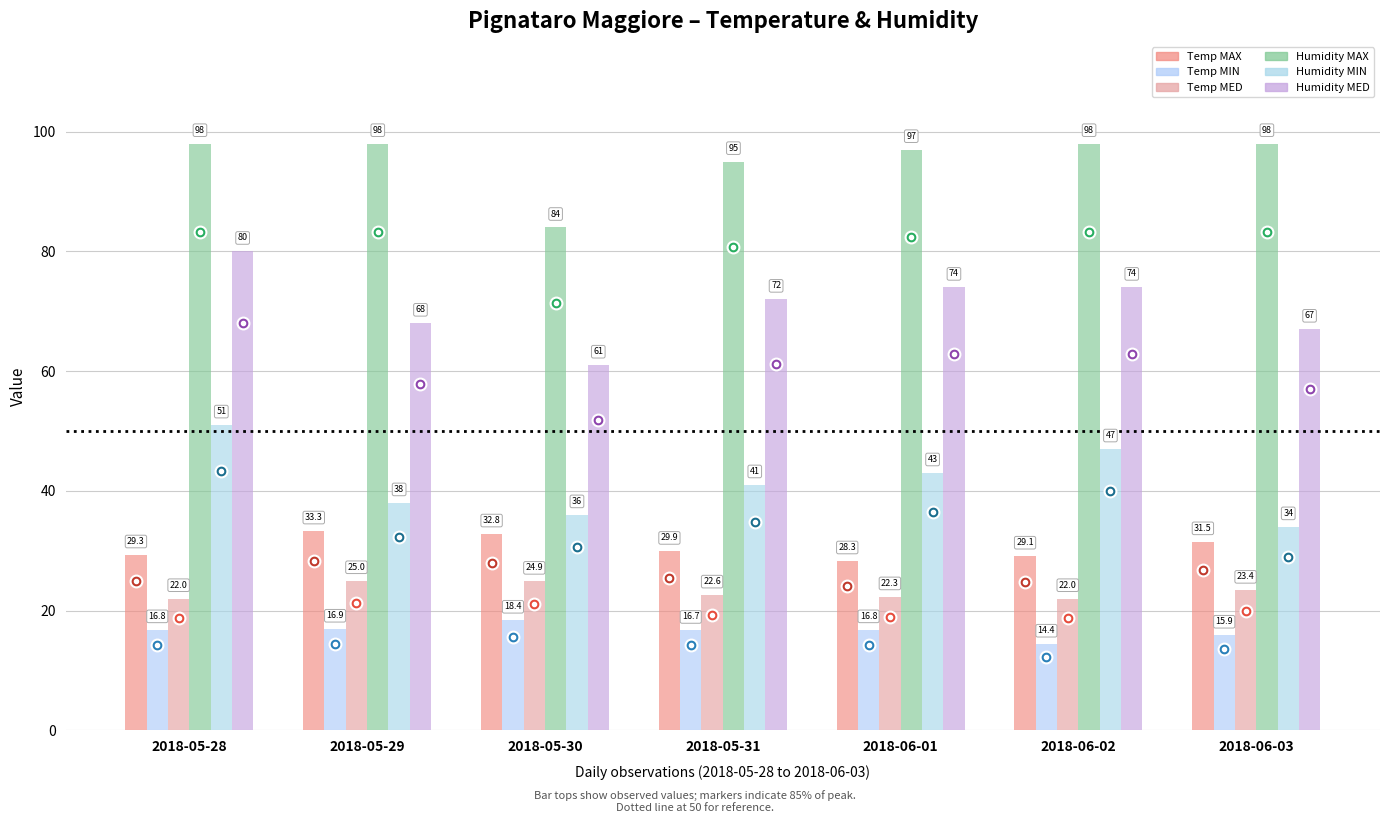

Is it true that Humidity MAX equals 159.5 at 2018-05-29?

False